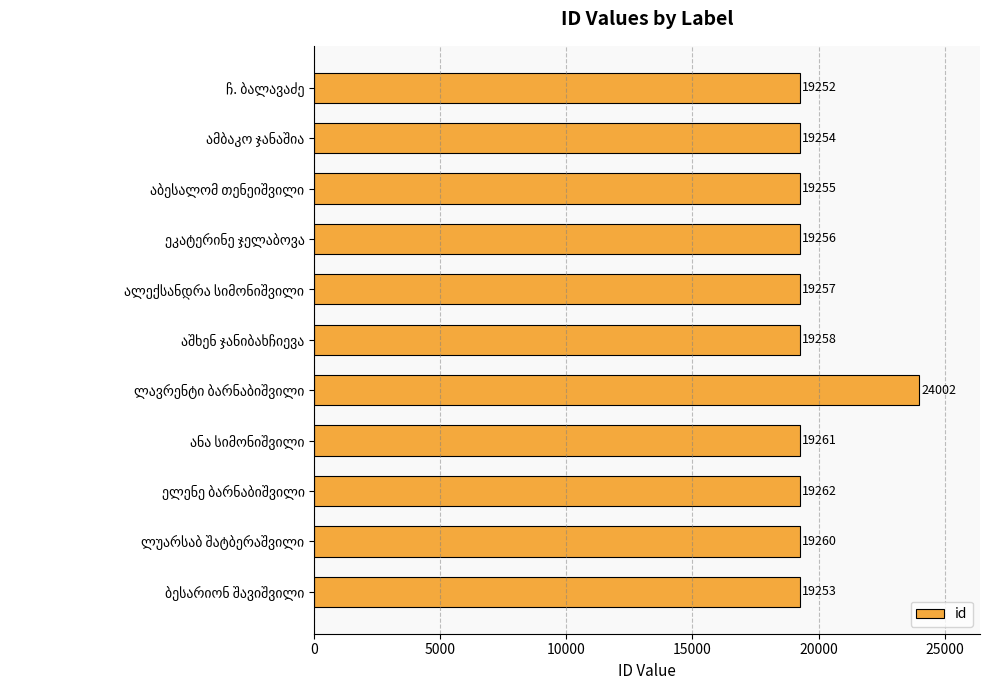

What is the greatest value displayed?

24002